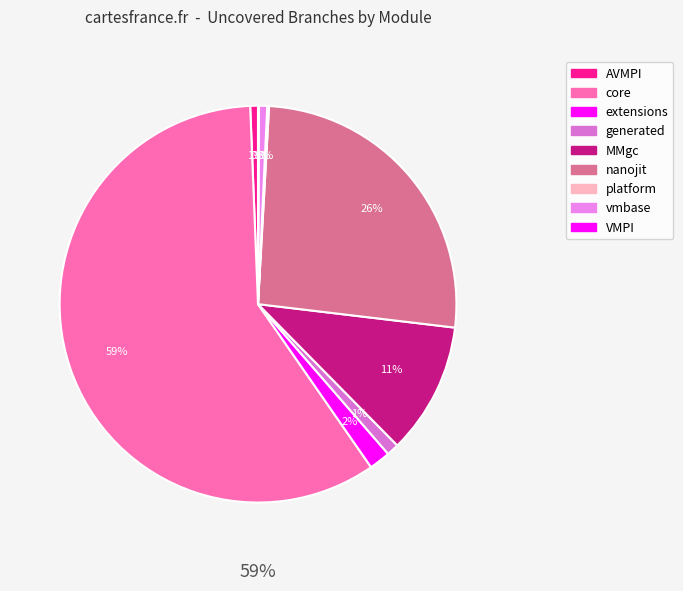

Combined, what portion of the pie is extensions and nanojit?

27.7%